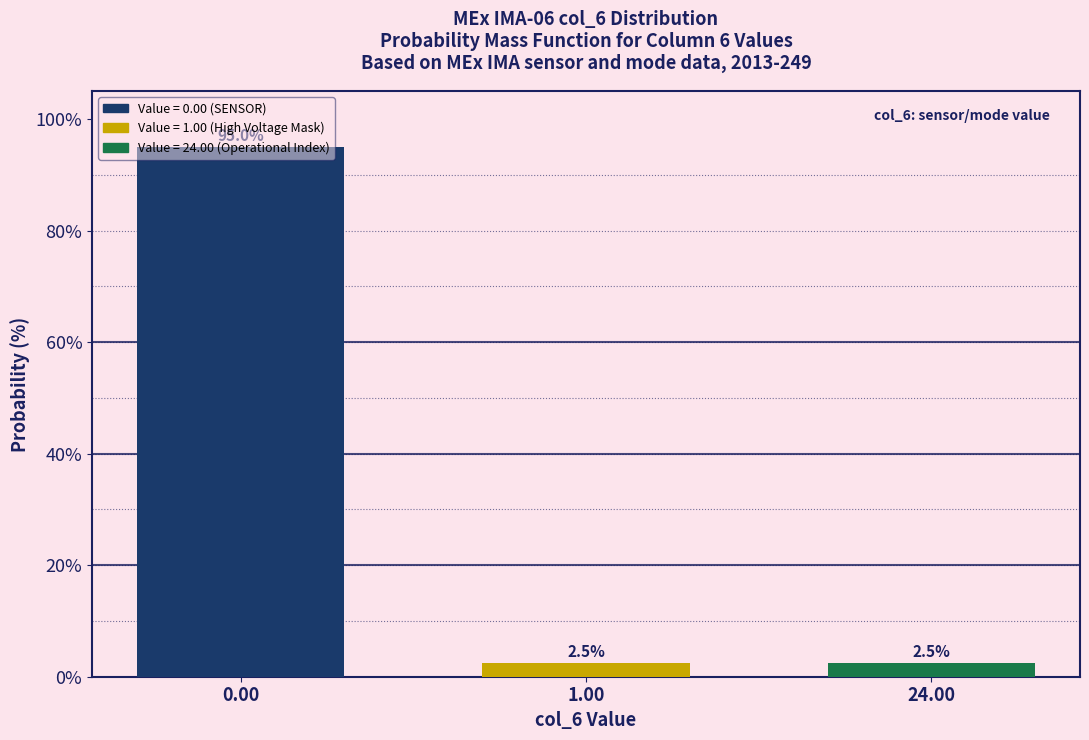

What is the label of the 3rd bar from the left?

24.00